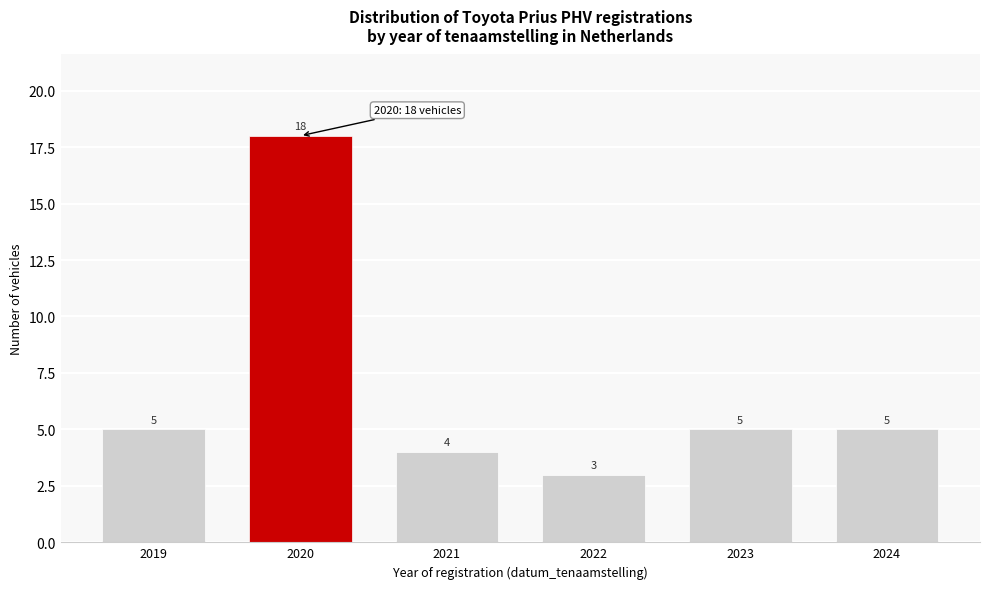

Reading left to right, what are all the values shown in this chart?

5	18	4	3	5	5